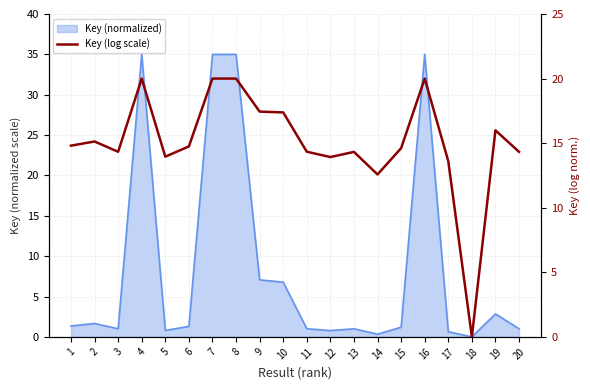

True or false: the data shows 24.6 at 13.

False